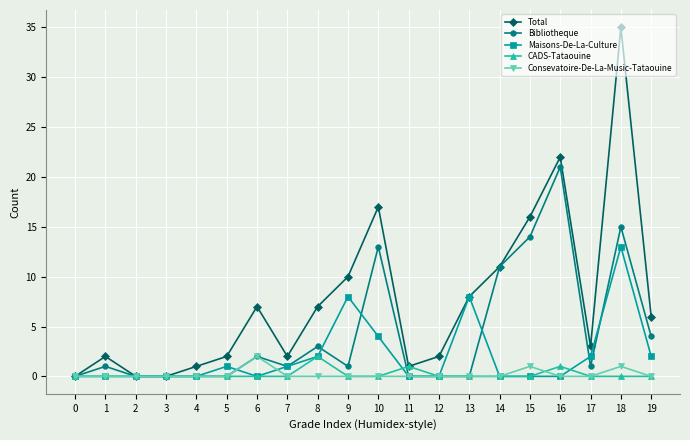

What is the value of the Bibliotheque point at the 20th from the left?

4